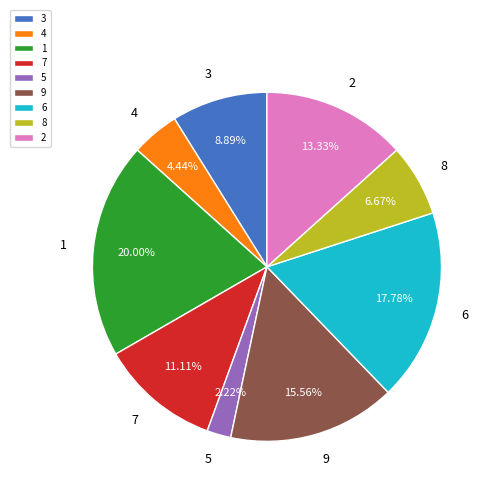

To the nearest percent, what is the average slice percentage?

11%